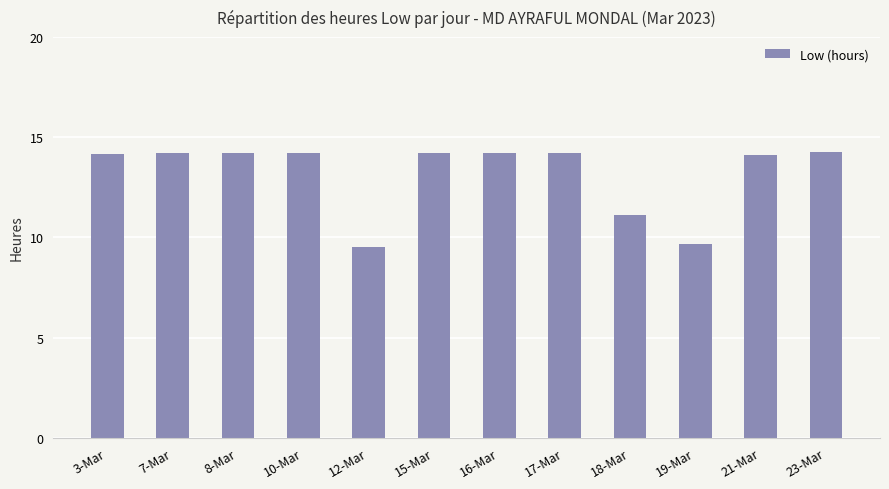

What is the label of the 12th bar from the left?

23-Mar